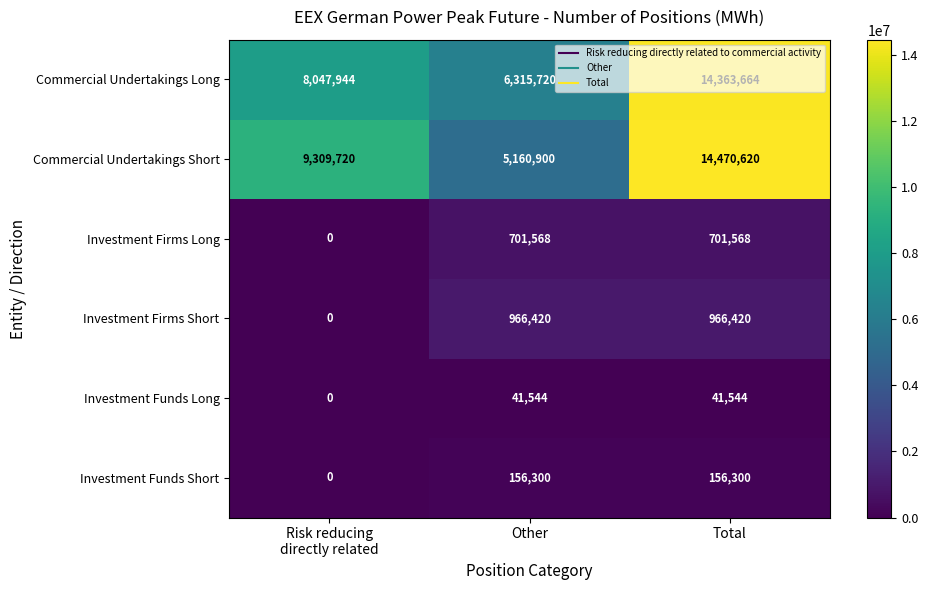

Between Other and Total, which series saw the biggest shift?

Commercial Undertakings Short